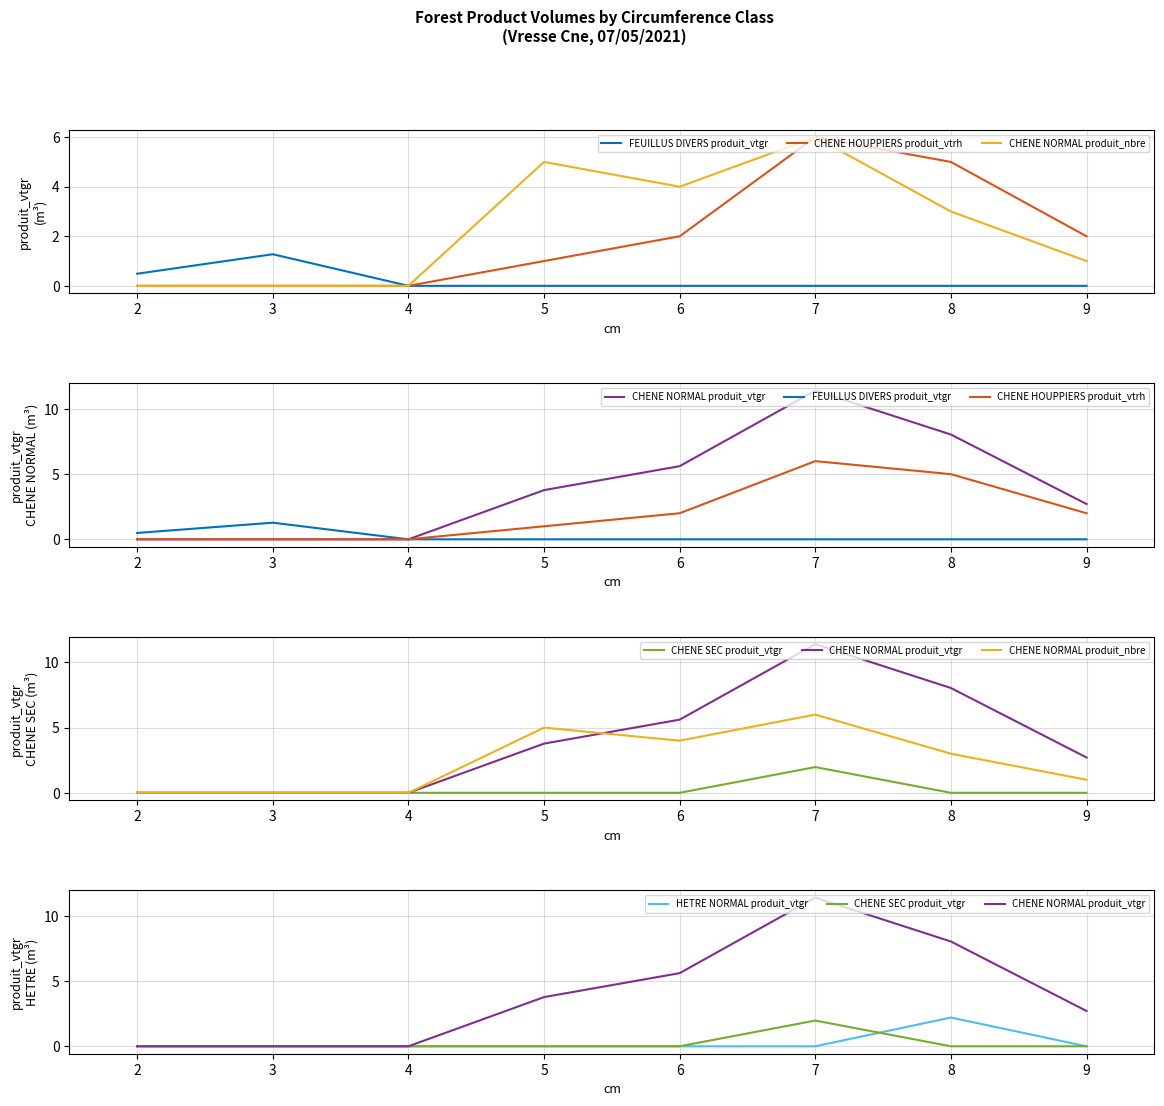

True or false: HETRE NORMAL produit_vtgr has a value of -1.5 at 7.

False